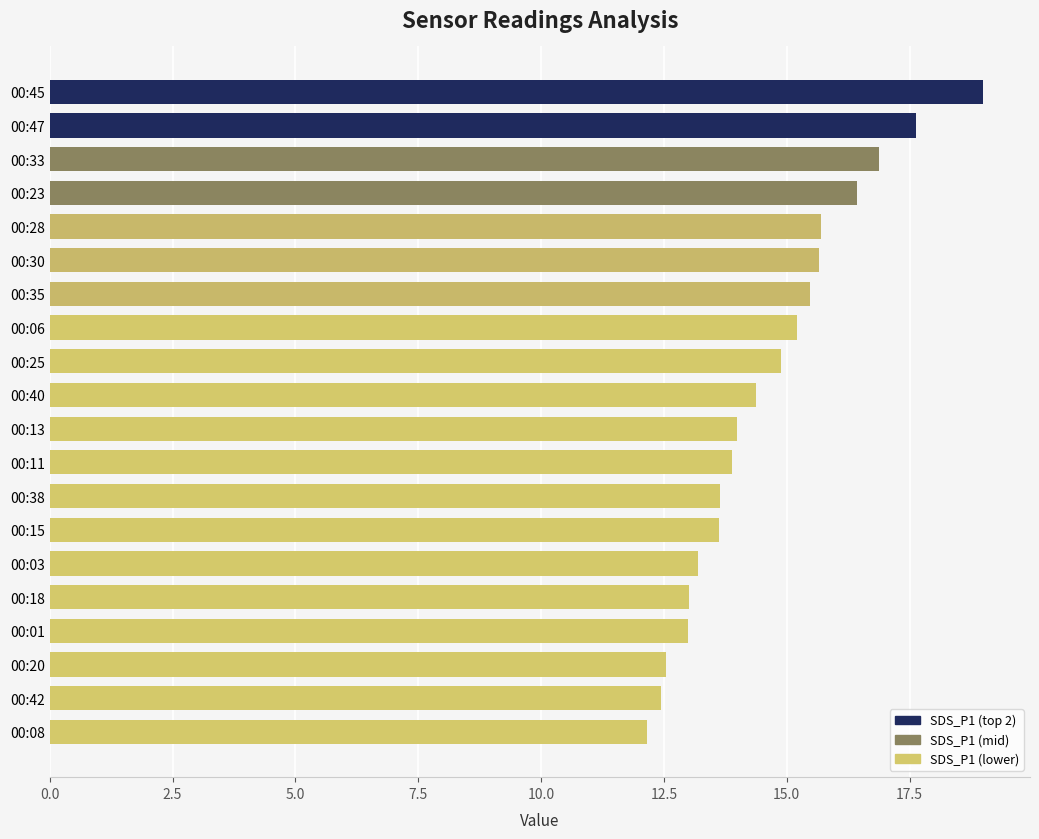

Does the chart contain stacked bars?

No